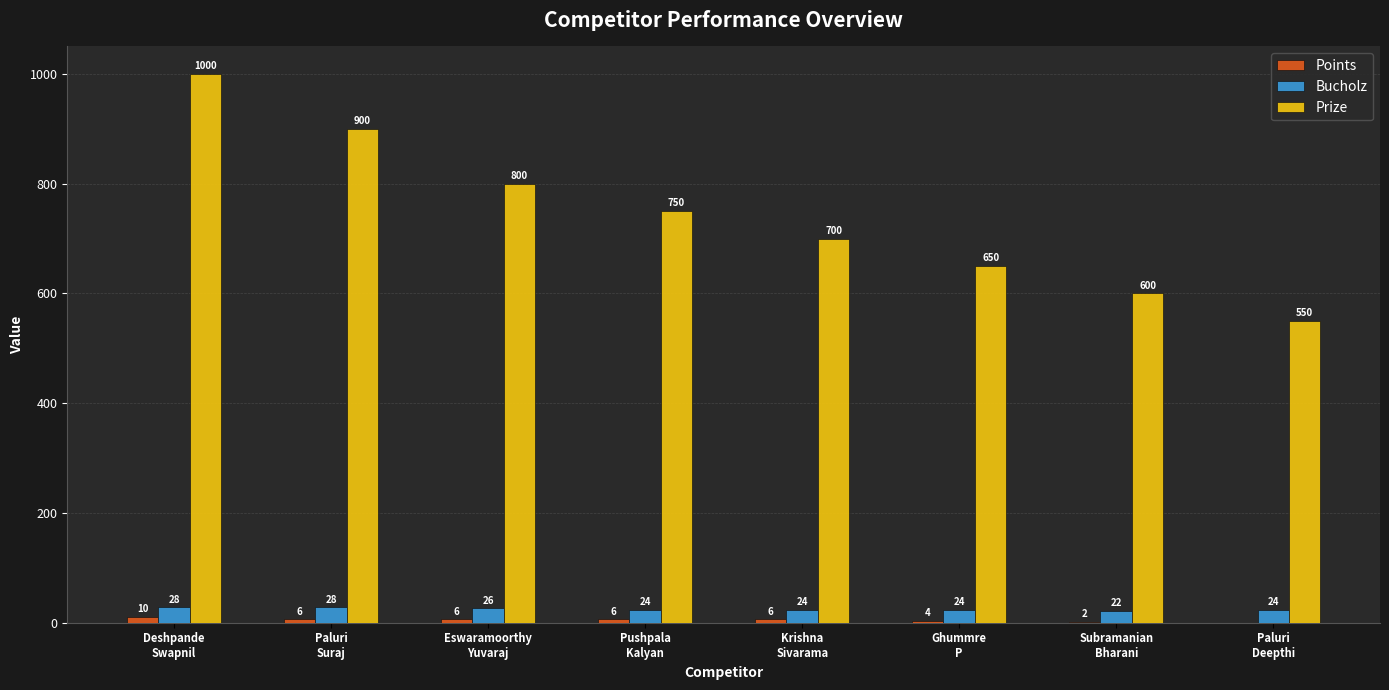

What is the total value across all series at Pushpala
Kalyan?

780